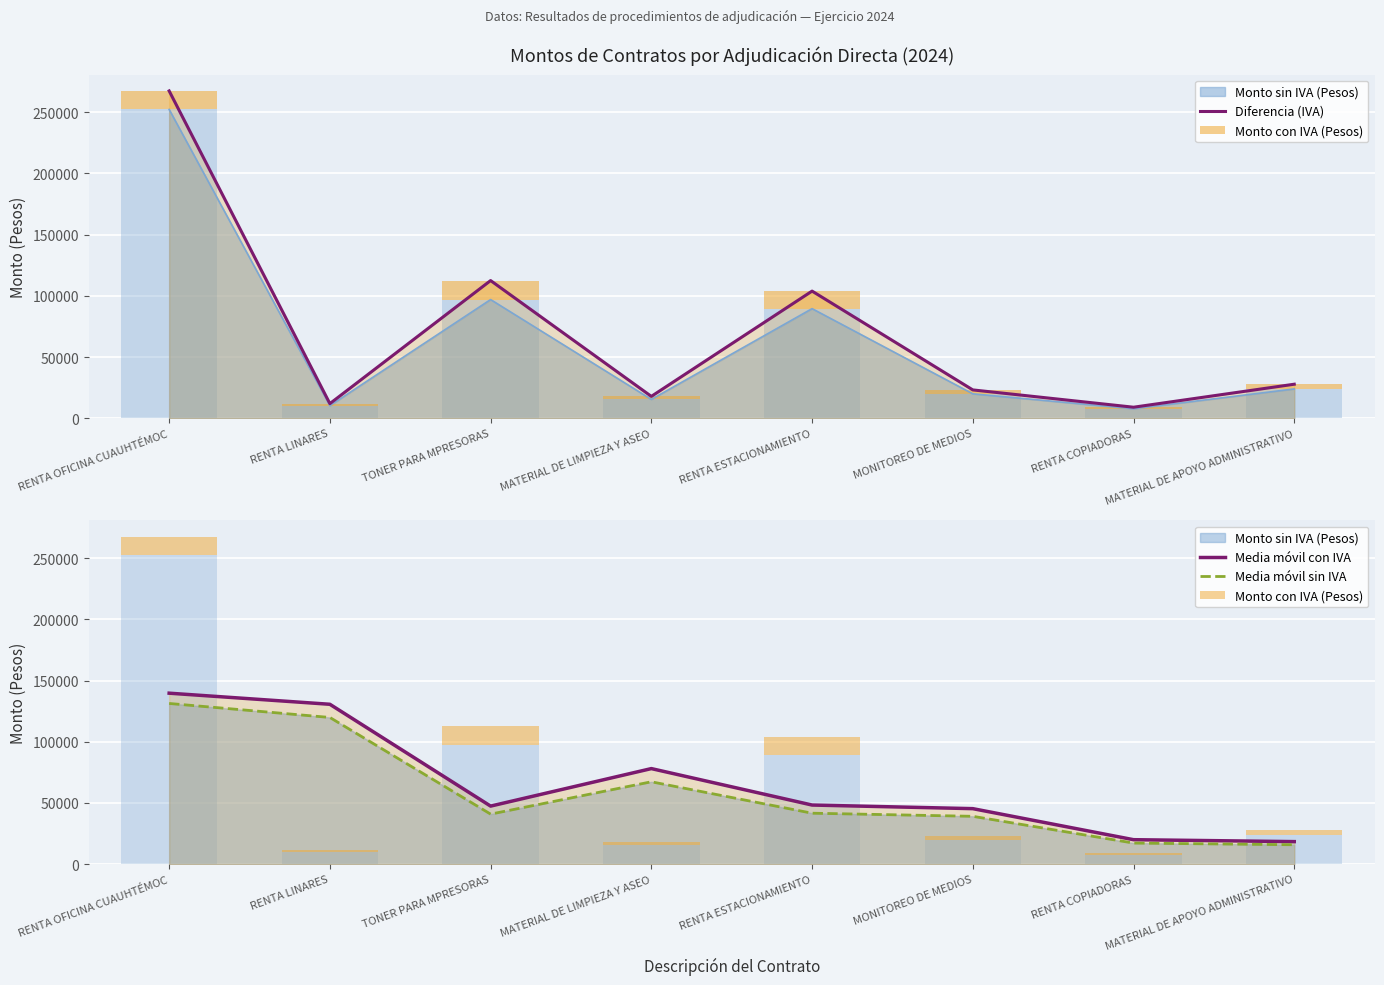

What is the difference between the maximum and minimum values in the Media móvil con IVA series?

121220.9